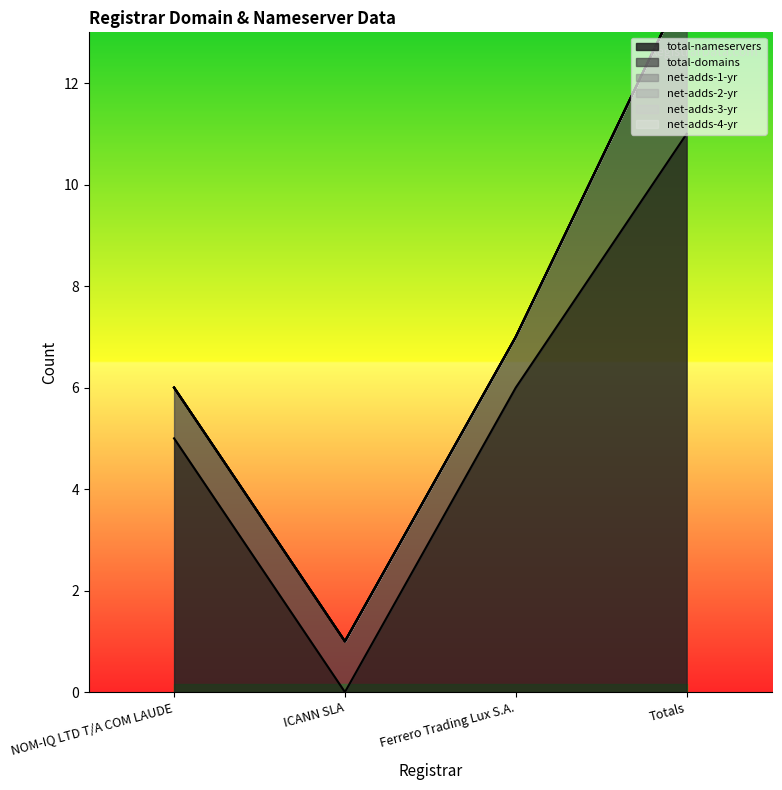

Is it true that net-adds-3-yr equals 0 at Ferrero Trading Lux S.A.?

True